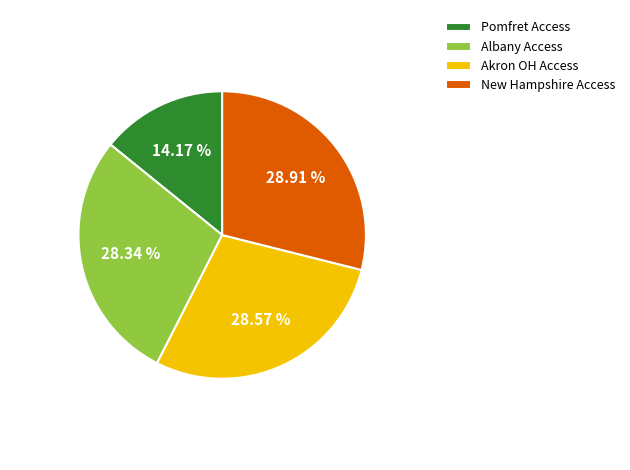

What percentage do Akron OH Access and Albany Access together represent?

56.9%